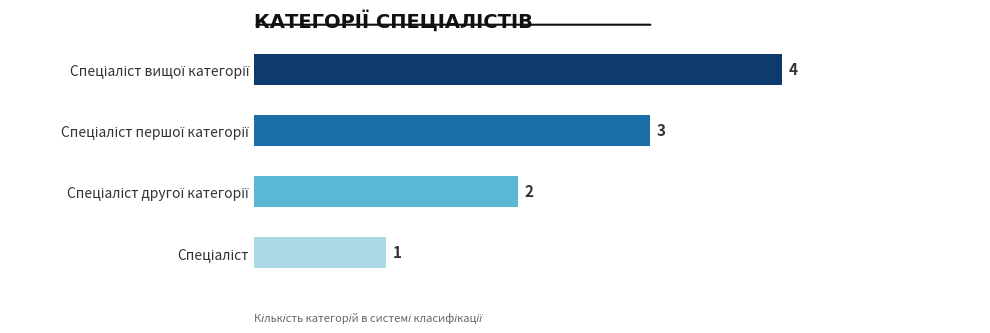

Where does the data first go above 3?

Спеціаліст вищої категорії